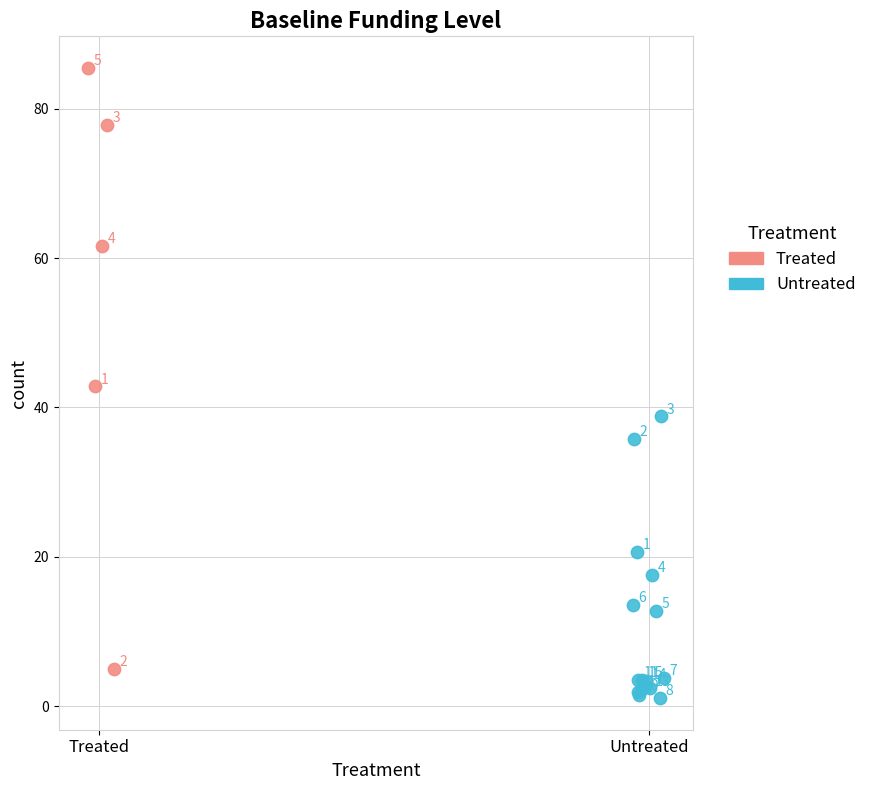

Which series has the largest Y range (max minus min)?

Treated